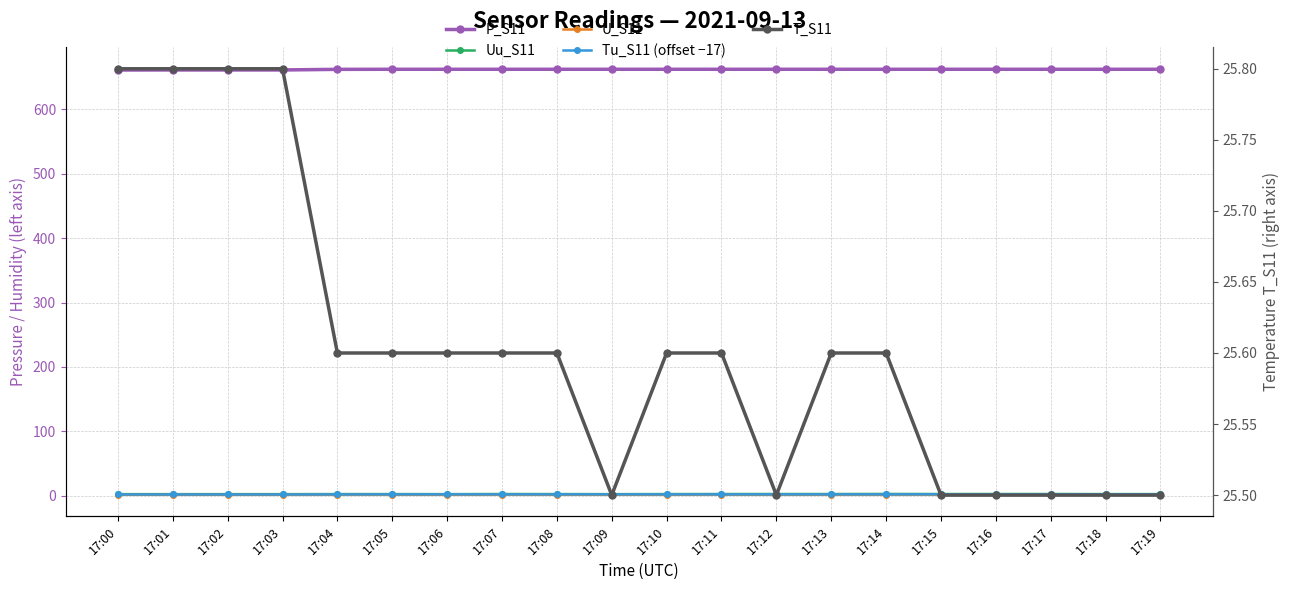

Reading left to right, extract all data points from this chart.

P_S11: 661.2	661.3	661.3	661.3	662.2	662.3	662.3	662.3	662.3	662.3	662.3	662.3	662.3	662.3	662.3	662.3	662.3	662.3	662.3	662.3
Uu_S11: 2.3	2.3	2.3	2.3	2.4	2.4	2.3	2.5	2.4	2.3	2.4	2.5	2.5	2.5	2.6	2.5	2.5	2.5	2.4	2.4
U_S11: 1.5	1.5	1.5	1.5	1.6	1.6	1.5	1.7	1.6	1.6	1.6	1.7	1.7	1.7	1.7	1.7	1.7	1.7	1.6	1.6
Tu_S11 (offset −17): 1.8	1.8	1.8	1.8	1.9	2.0	2.0	2.0	2.0	2.0	2.0	2.0	2.0	2.0	2.0	2.1	2.1	2.1	2.1	2.1
T_S11: 25.8	25.8	25.8	25.8	25.6	25.6	25.6	25.6	25.6	25.5	25.6	25.6	25.5	25.6	25.6	25.5	25.5	25.5	25.5	25.5